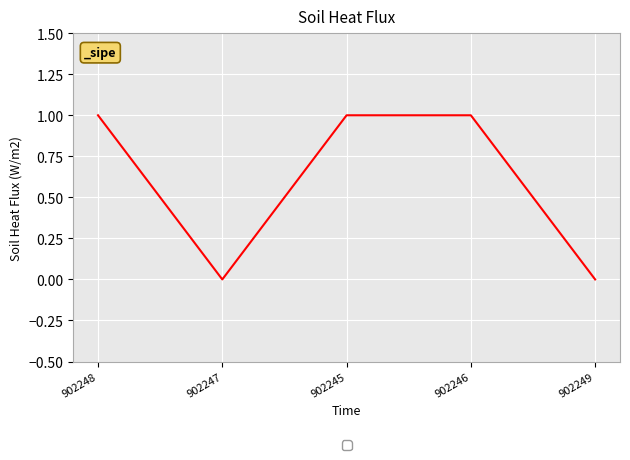

True or false: the data shows 0 at 902247.

True